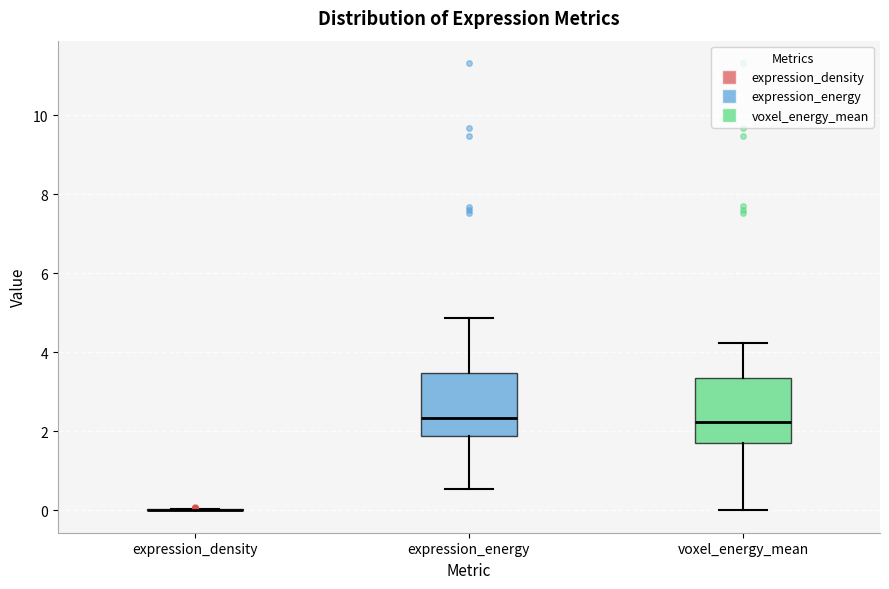

Reading left to right, read every box against the y-axis: the position of its median line, the range the box covers, and the ends of its whiskers. The values are not printed on the chart, so give them approximately, as read against the axis.

expression_density: box collapsed to a line at 0.0, whiskers 0.0 to 0.0
expression_energy: median 2.4, box 1.8 to 3.4, whiskers 0.6 to 4.8
voxel_energy_mean: median 2.2, box 1.8 to 3.4, whiskers 0.0 to 4.2